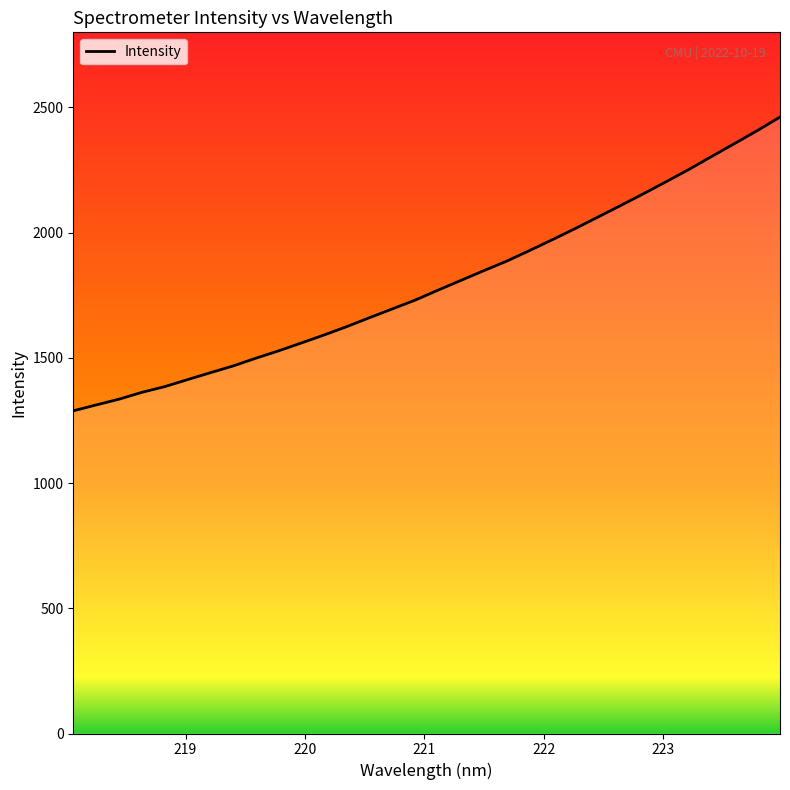

True or false: there are more than 0 points higher than both neighbors.

False